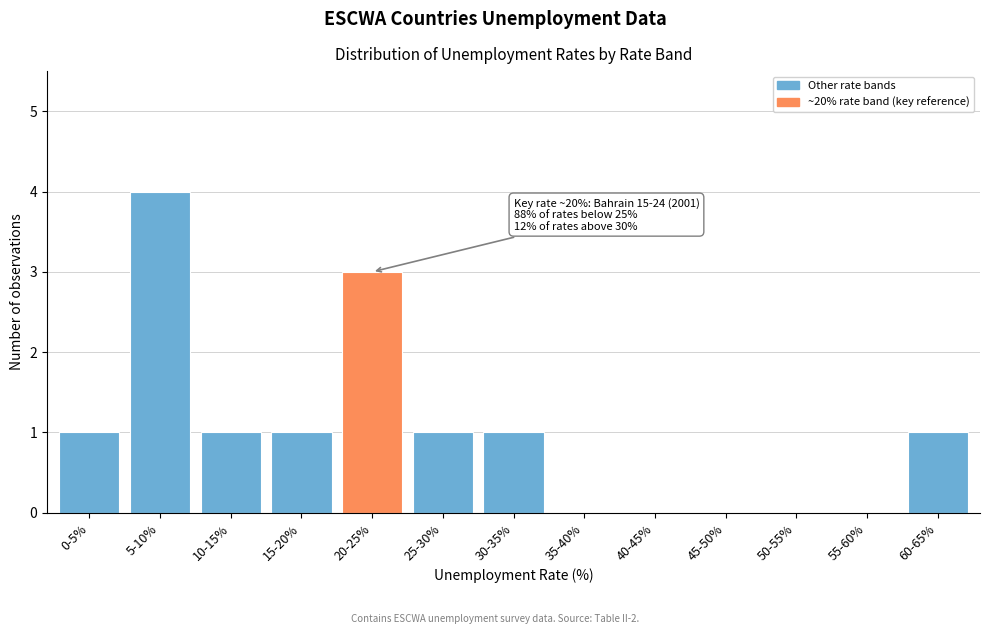

Reading left to right, extract all data points from this chart.

0-5%=1	5-10%=4	10-15%=1	15-20%=1	20-25%=3	25-30%=1	30-35%=1	35-40%=0	40-45%=0	45-50%=0	50-55%=0	55-60%=0	60-65%=1